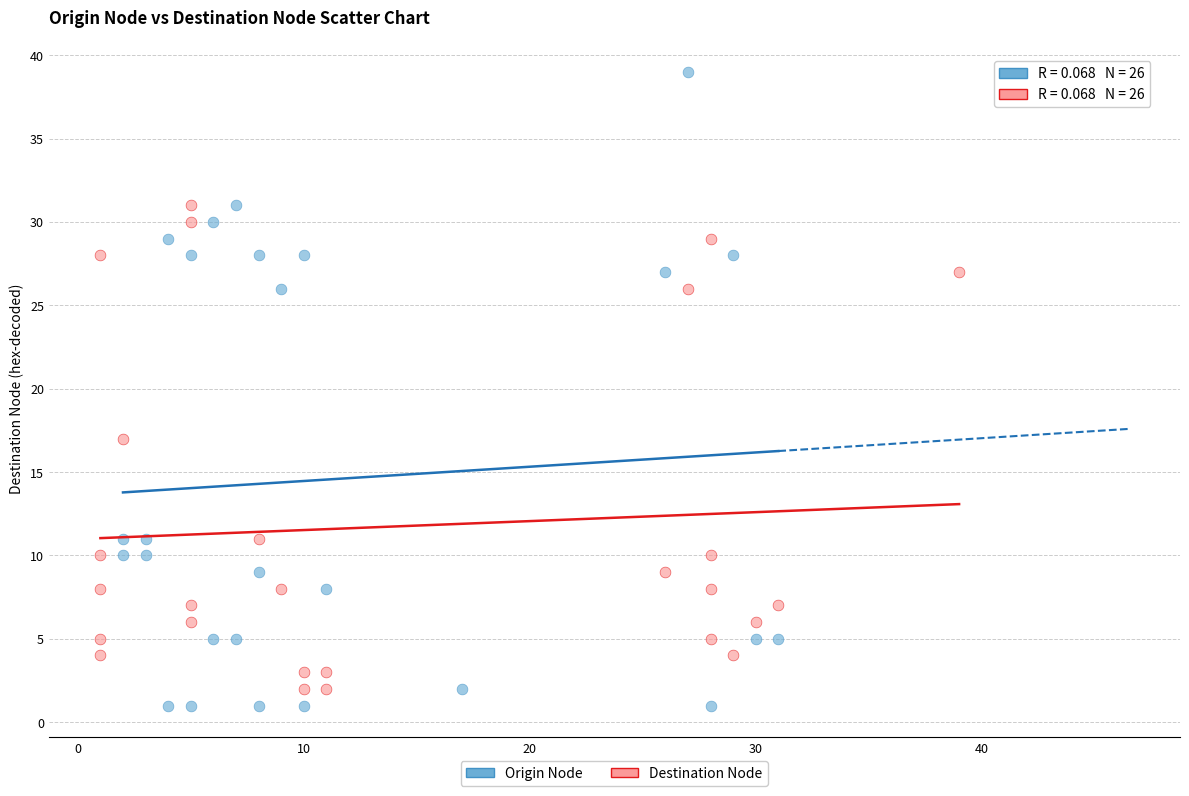

What are all the series names shown in the legend?

Origin Node, Destination Node